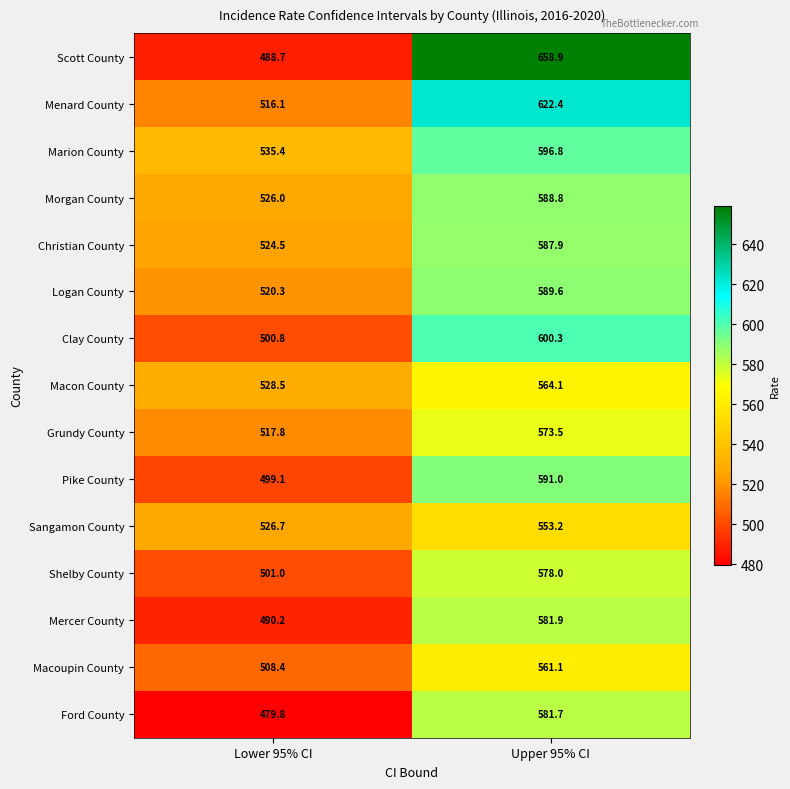

Which series changed the most between Lower 95% CI and Upper 95% CI?

Scott County